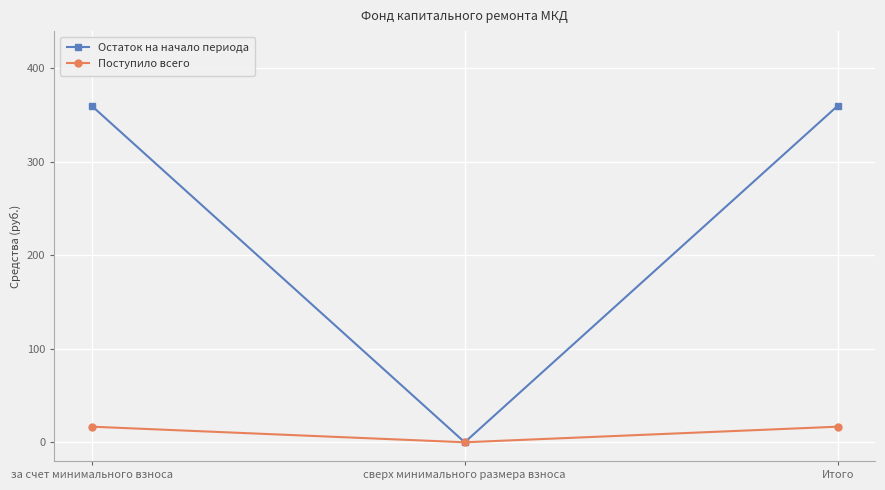

How many data points does each series have?

3